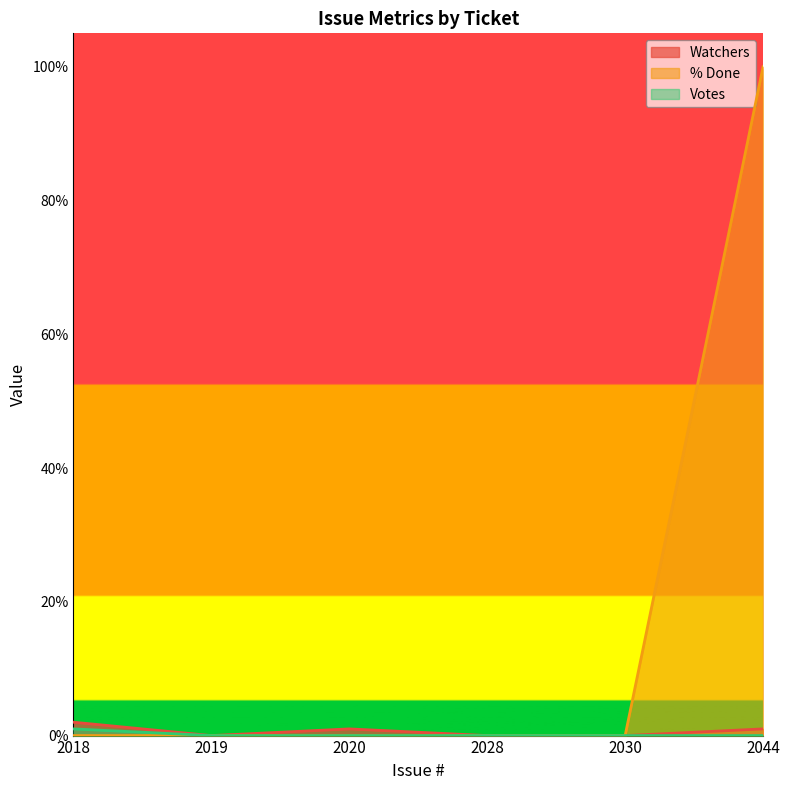

Reading left to right, transcribe all the data shown in this chart.

Watchers: 2018=2	2019=0	2020=1	2028=0	2030=0	2044=1
% Done: 2018=0	2019=0	2020=0	2028=0	2030=0	2044=100
Votes: 2018=1	2019=0	2020=0	2028=0	2030=0	2044=0